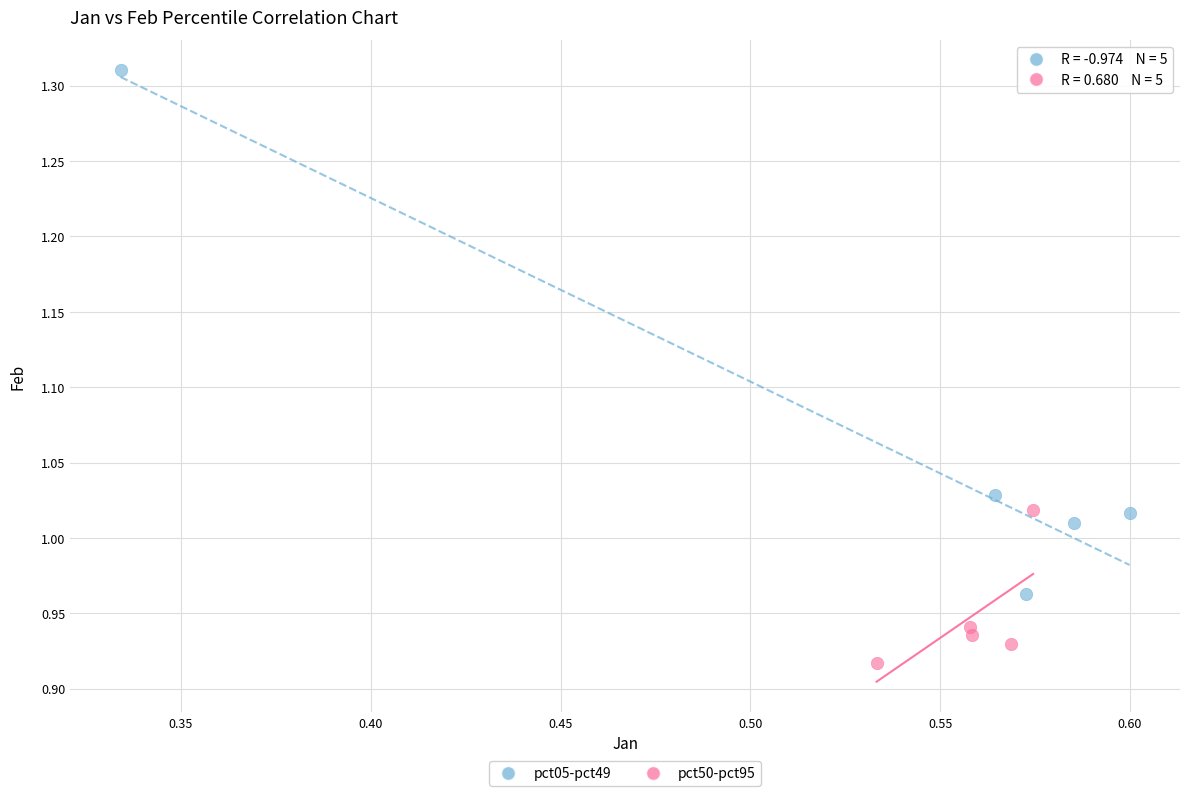

Which series contains the lowest Y value?

pct50-pct95